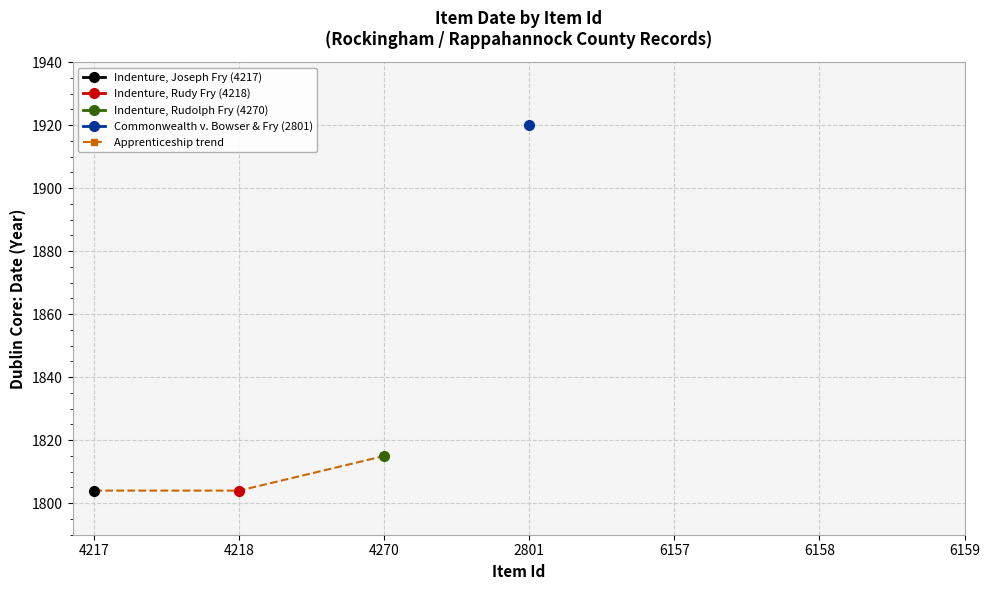

True or false: Commonwealth v. Bowser & Fry (2801) and Indenture, Rudolph Fry (4270) cross at least once.

False